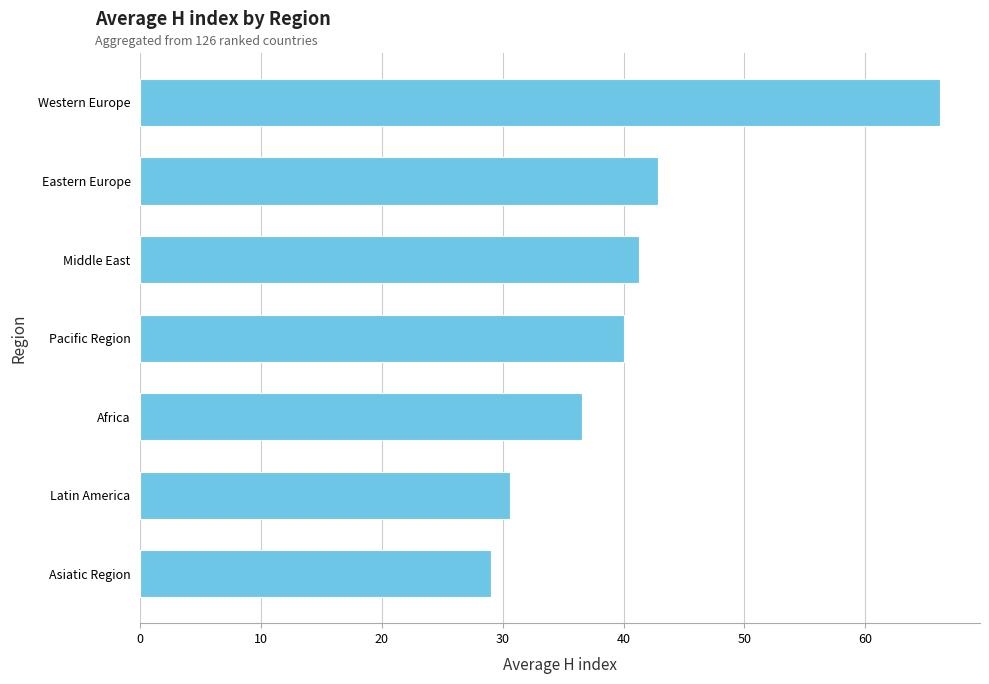

Count the number of categories in the chart.

7